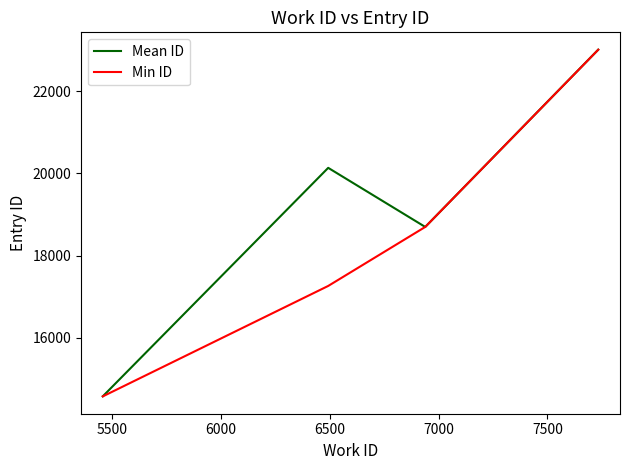

In Mean ID, how many points are higher than both neighbors (excluding endpoints)?

1